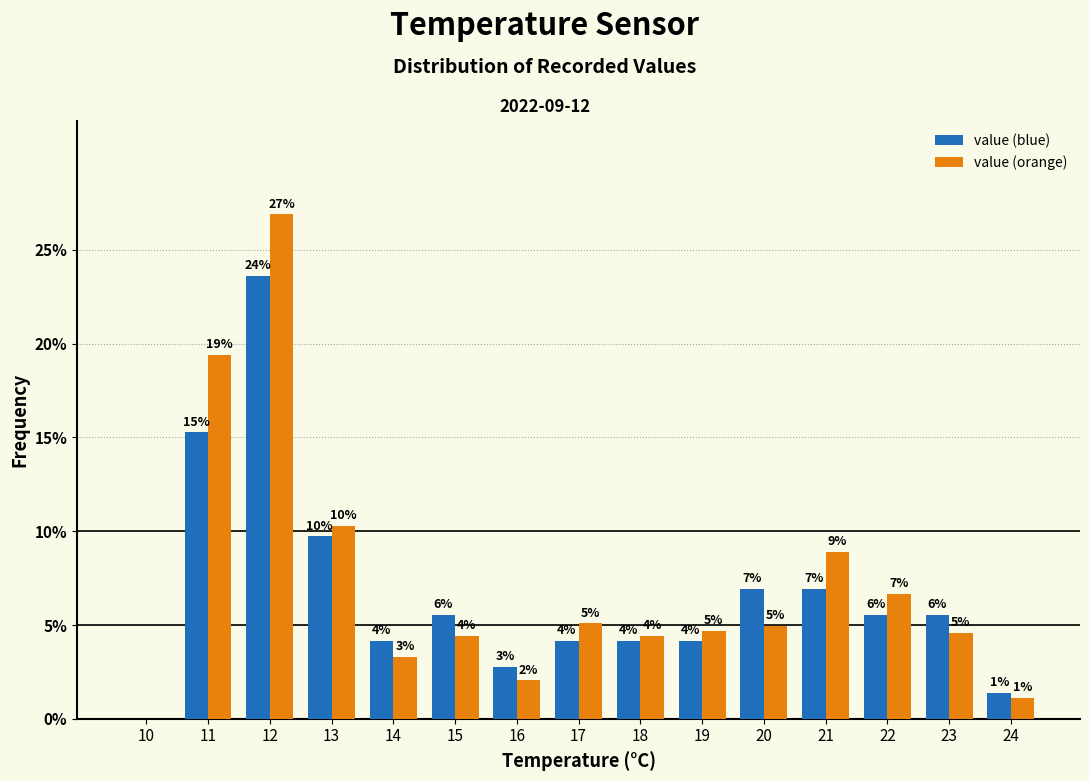

What are all the series names shown in the legend?

value (blue), value (orange)